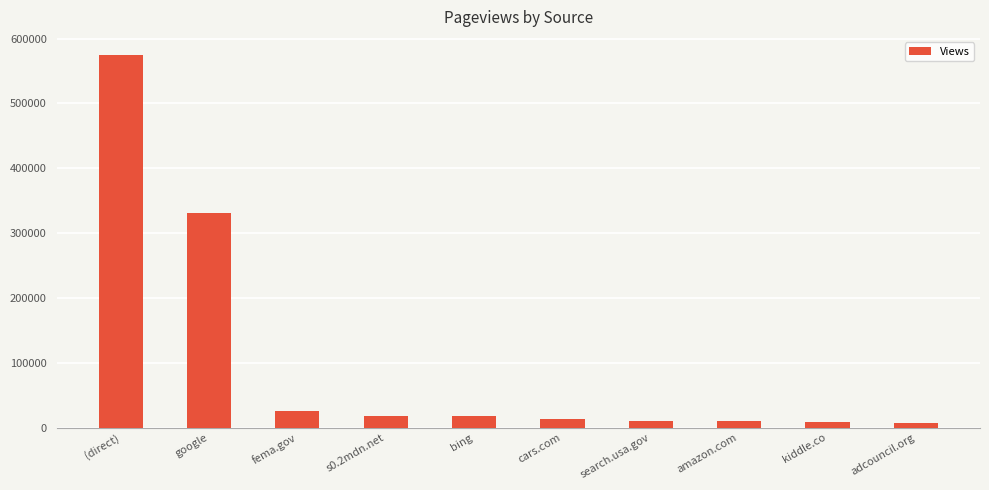

What is the value of the 1st bar from the left?

573837